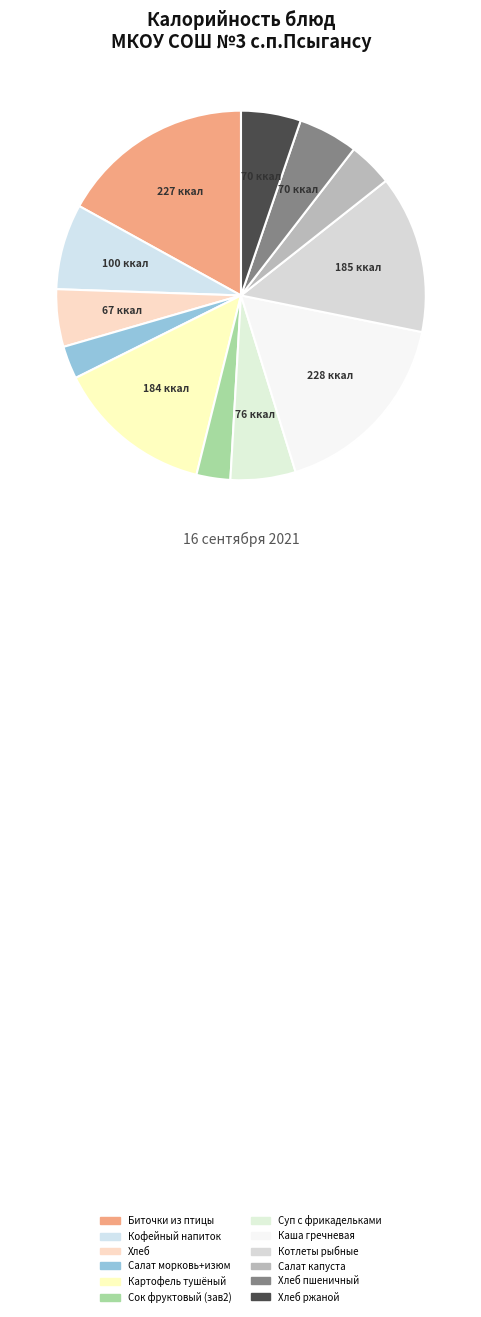

Is there any slice that represents more than half of the pie?

No